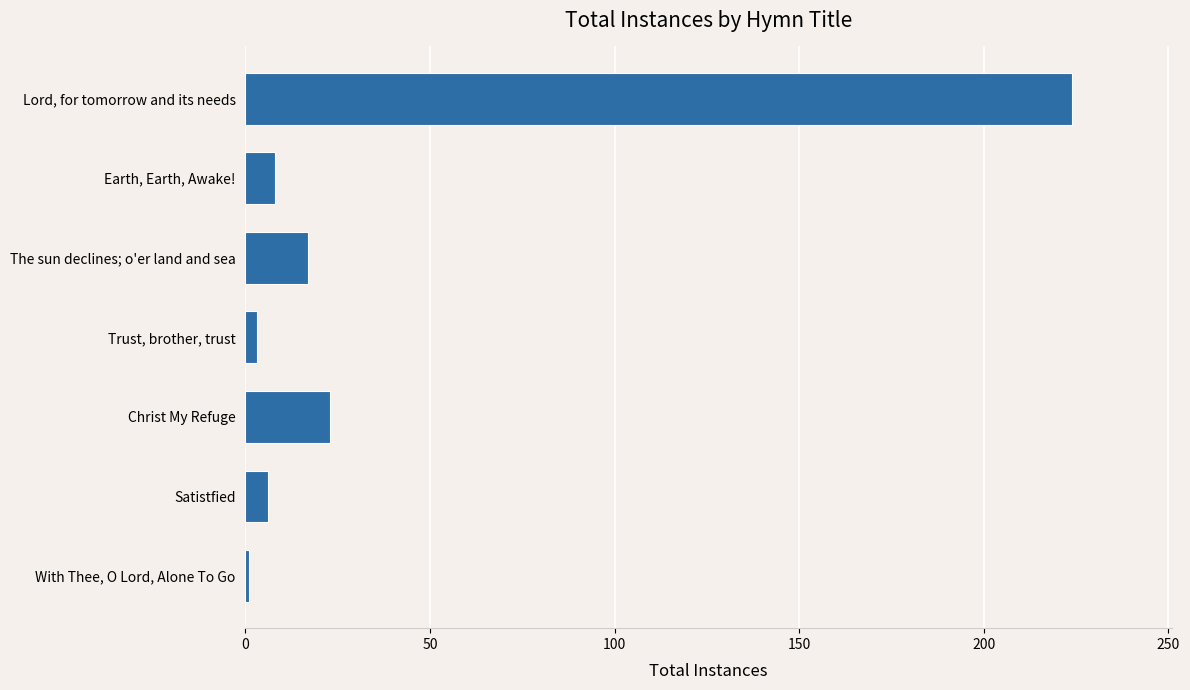

What is the smallest value displayed?

1